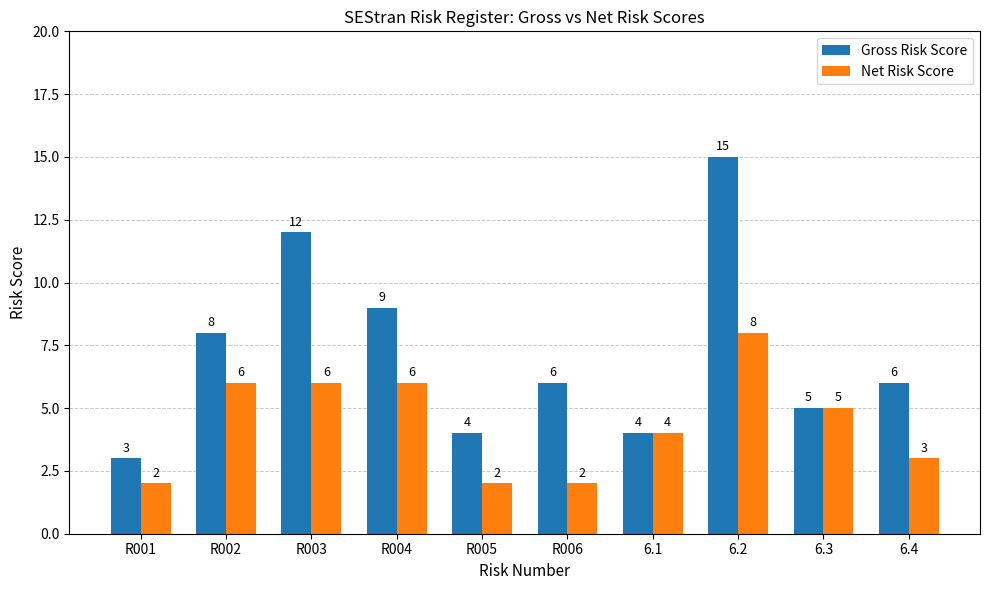

Reading right to left, list all the values displayed in this chart.

Gross Risk Score: 6.4=6	6.3=5	6.2=15	6.1=4	R006=6	R005=4	R004=9	R003=12	R002=8	R001=3
Net Risk Score: 6.4=3	6.3=5	6.2=8	6.1=4	R006=2	R005=2	R004=6	R003=6	R002=6	R001=2